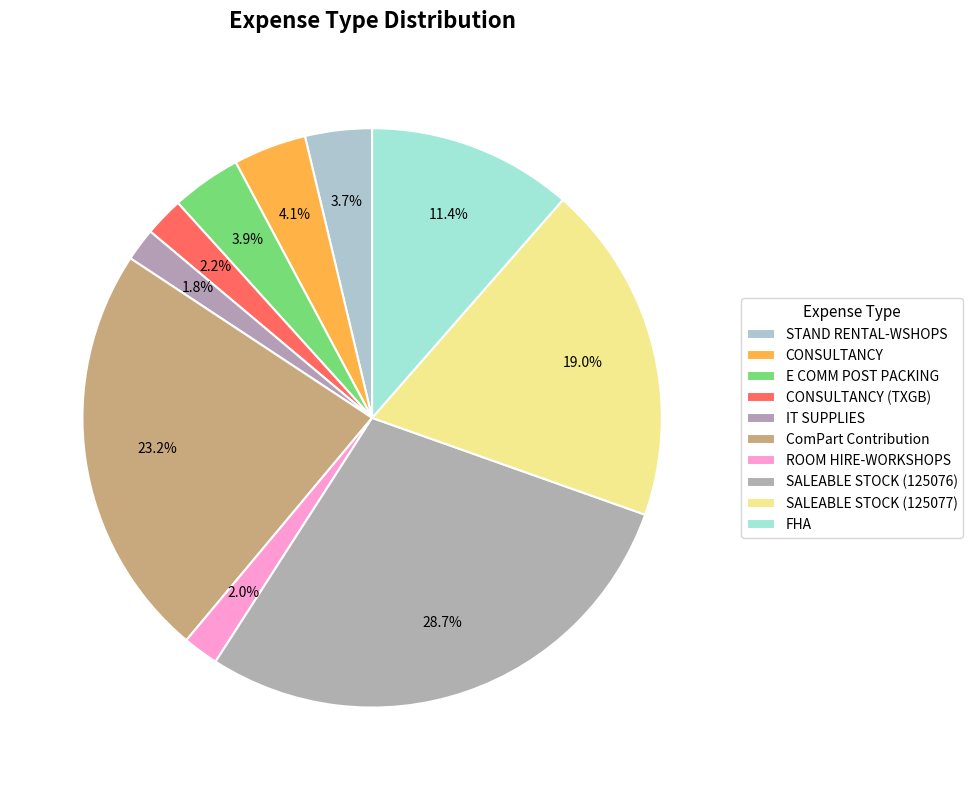

What is the total percentage of E COMM POST PACKING and ComPart Contribution?

27.1%